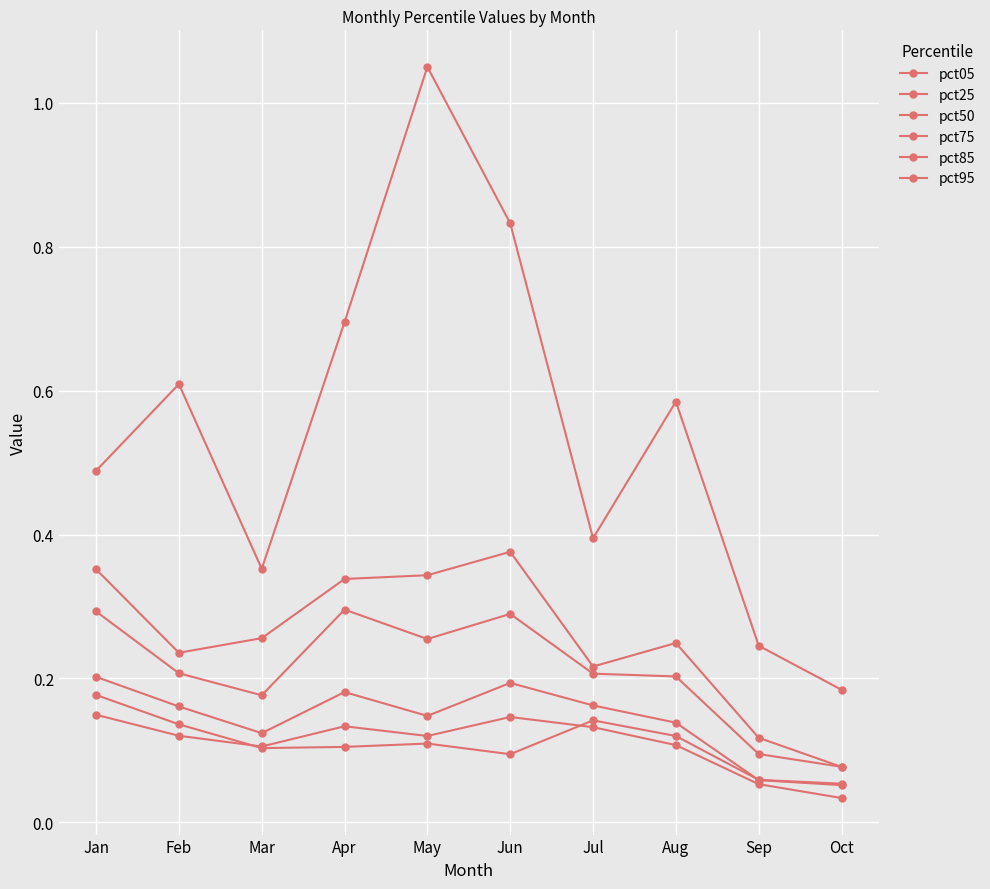

How many distinct data groups are displayed?

6